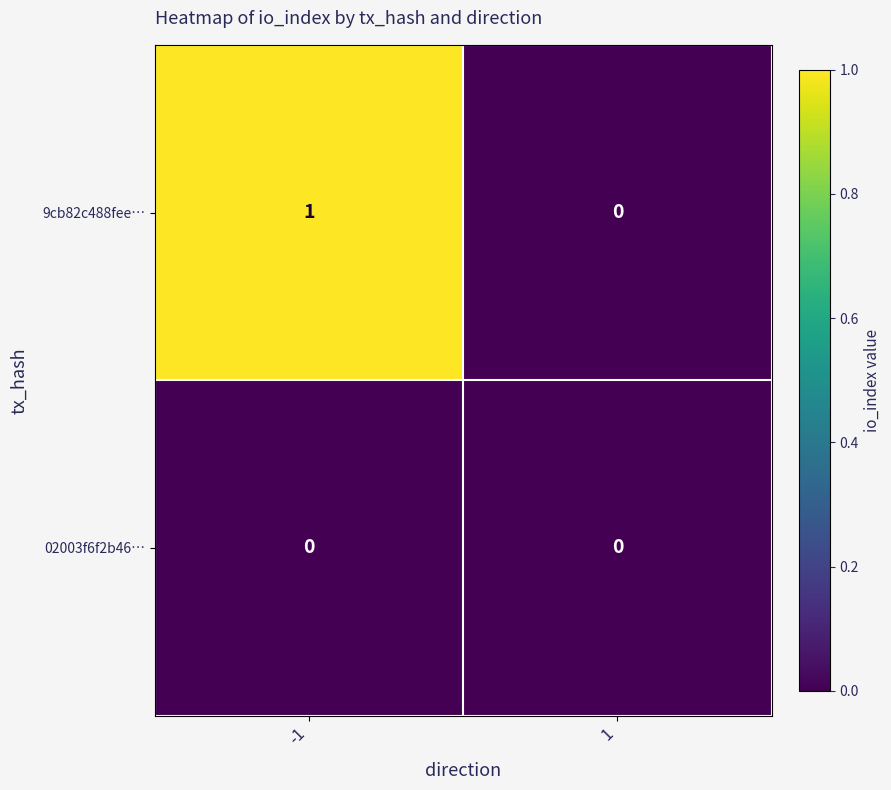

Reading left to right, extract all data points from this chart.

9cb82c488fee…: -1=1	1=0
02003f6f2b46…: -1=0	1=0